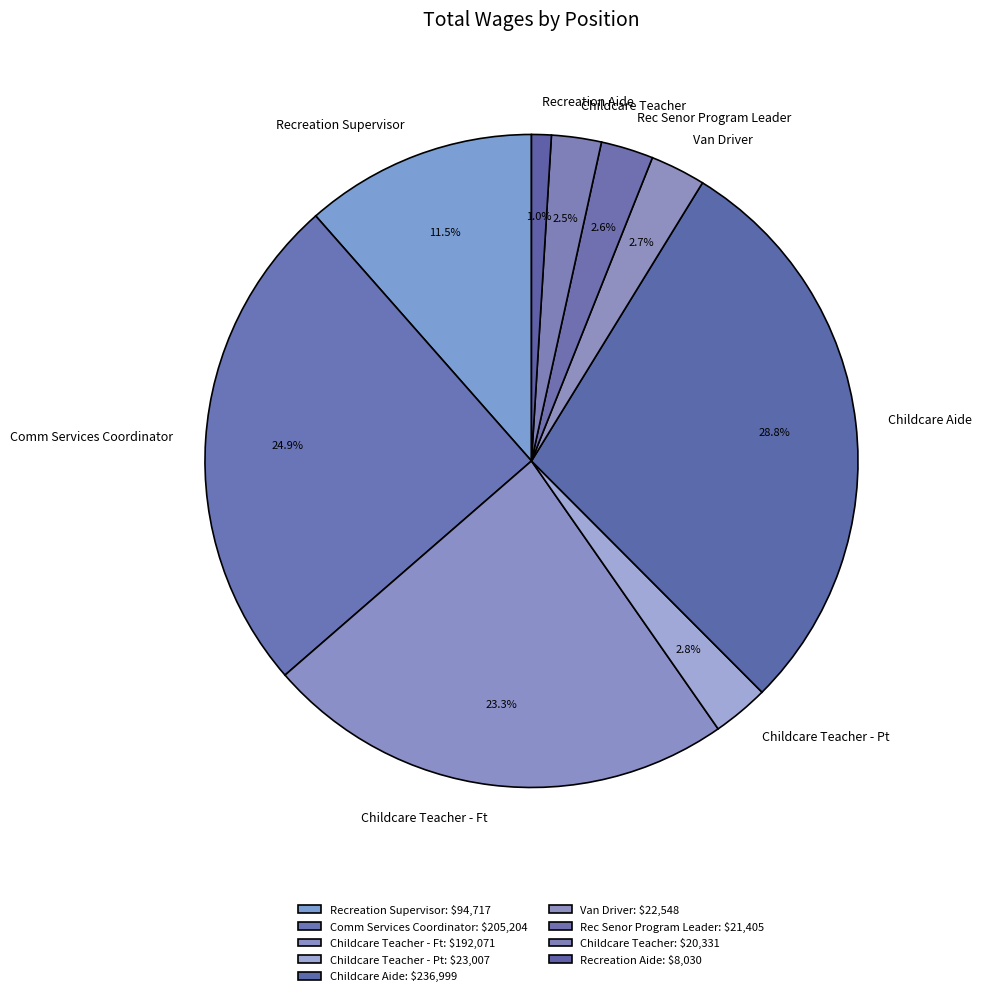

What is the ratio of the value at Van Driver to the value at Childcare Teacher?

1.1